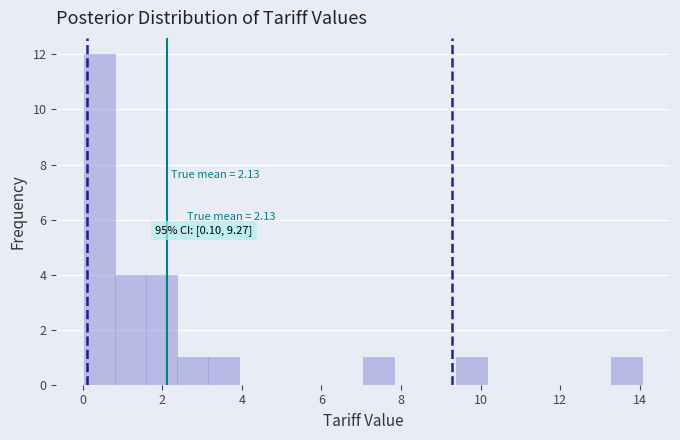

Read against the x-axis, roughly where is the centre of the tallest bar?

0.4